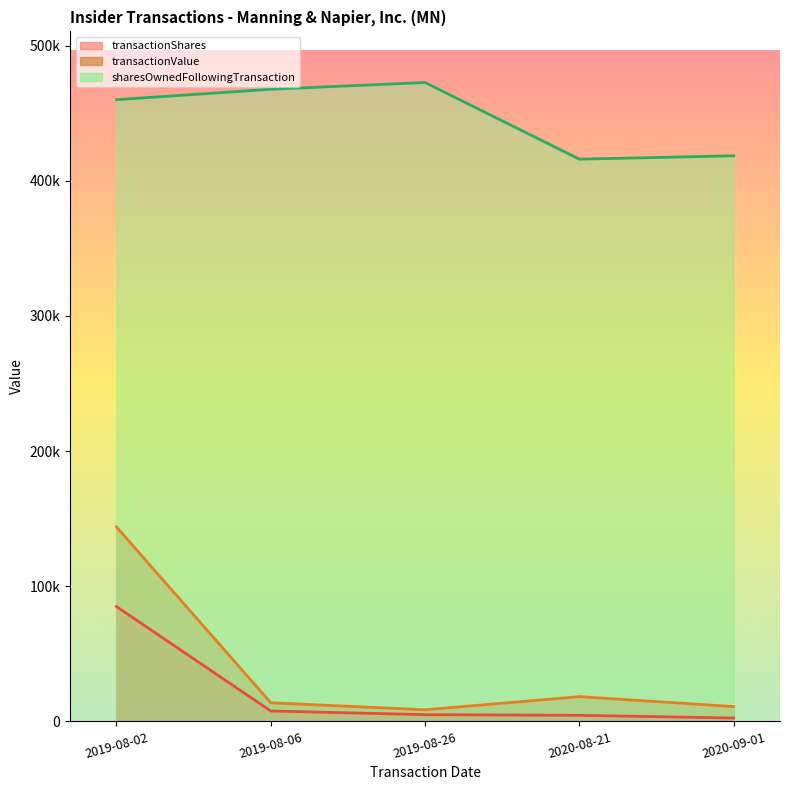

Reading left to right, transcribe all the data shown in this chart.

transactionShares: 2020-09-01=2500	2020-08-21=4500	2019-08-26=5000	2019-08-06=7700	2019-08-02=84960
transactionValue: 2020-09-01=10975	2020-08-21=18339	2019-08-26=8598	2019-08-06=13808	2019-08-02=143880
sharesOwnedFollowingTransaction: 2020-09-01=418447	2020-08-21=415947	2019-08-26=472660	2019-08-06=467660	2019-08-02=459960